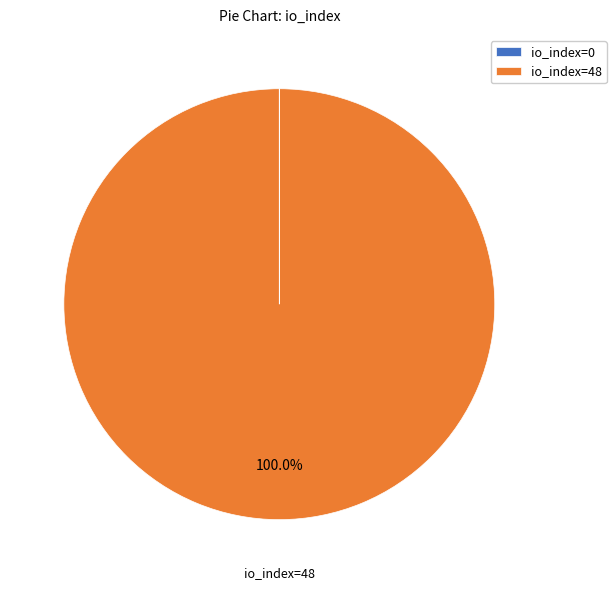

Which slice represents more than half of the pie?

io_index=48